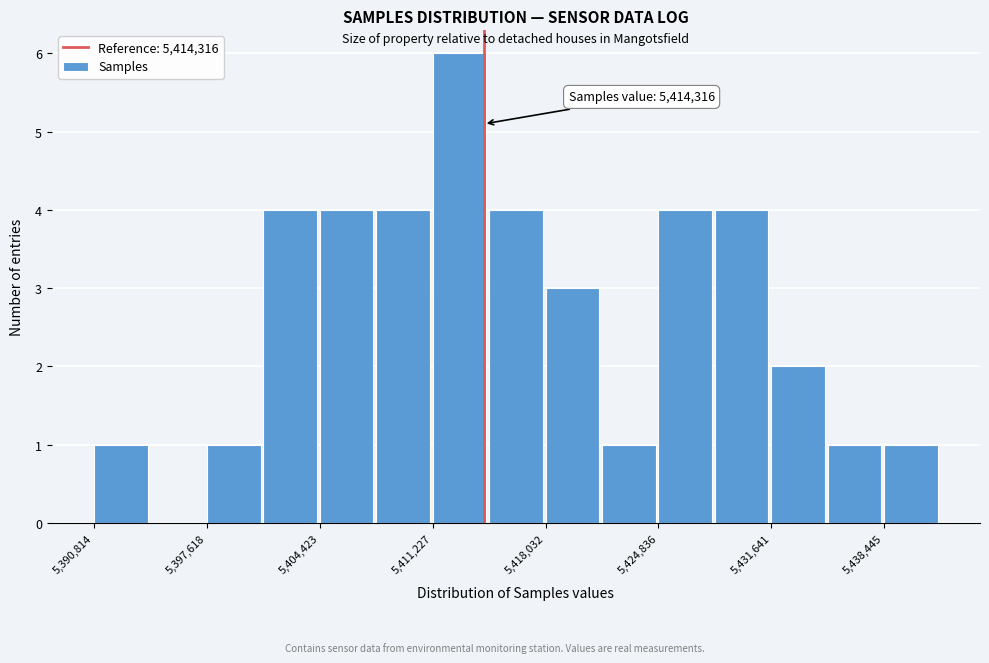

Read against the x-axis, roughly where is the centre of the tallest bar?

5413000